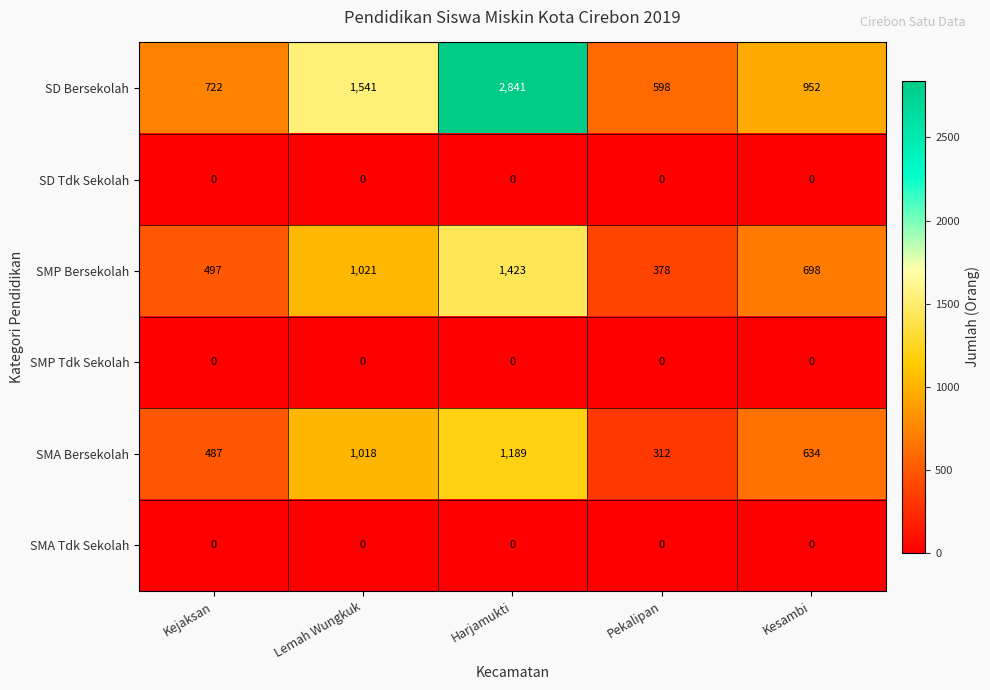

Between Kejaksan and Pekalipan, which series saw the biggest shift?

SMA Bersekolah